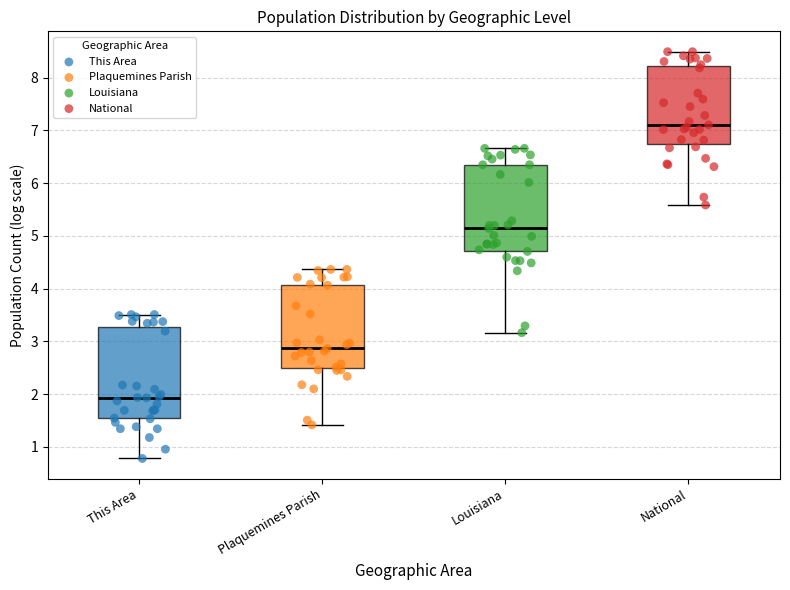

Reading left to right, read every box against the y-axis: the position of its median line, the range the box covers, and the ends of its whiskers. The values are not printed on the chart, so give them approximately, as read against the axis.

This Area: median 1.9, box 1.5 to 3.3, whiskers 0.8 to 3.5
Plaquemines Parish: median 2.9, box 2.5 to 4.1, whiskers 1.4 to 4.4
Louisiana: median 5.1, box 4.7 to 6.3, whiskers 3.2 to 6.7
National: median 7.1, box 6.7 to 8.2, whiskers 5.6 to 8.5